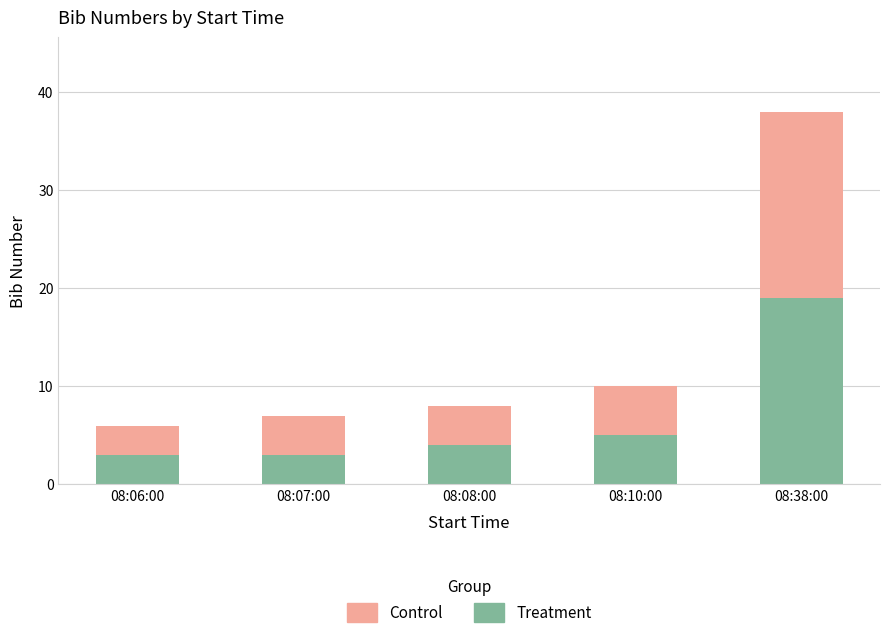

Does the chart contain any negative values?

No